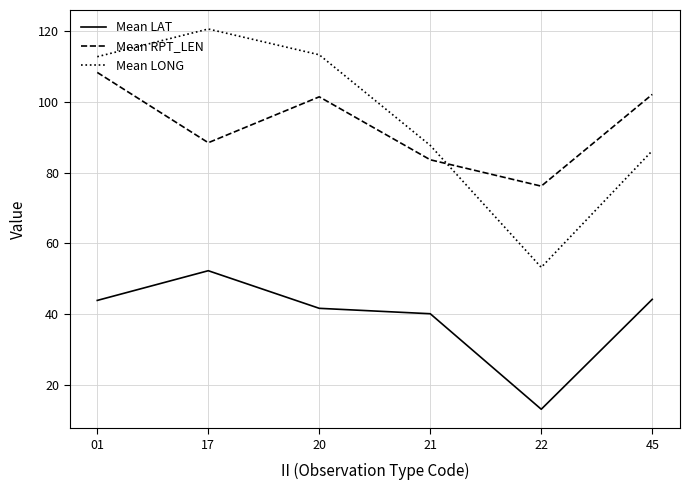

Which series changed the most between 20 and 45?

Mean LONG